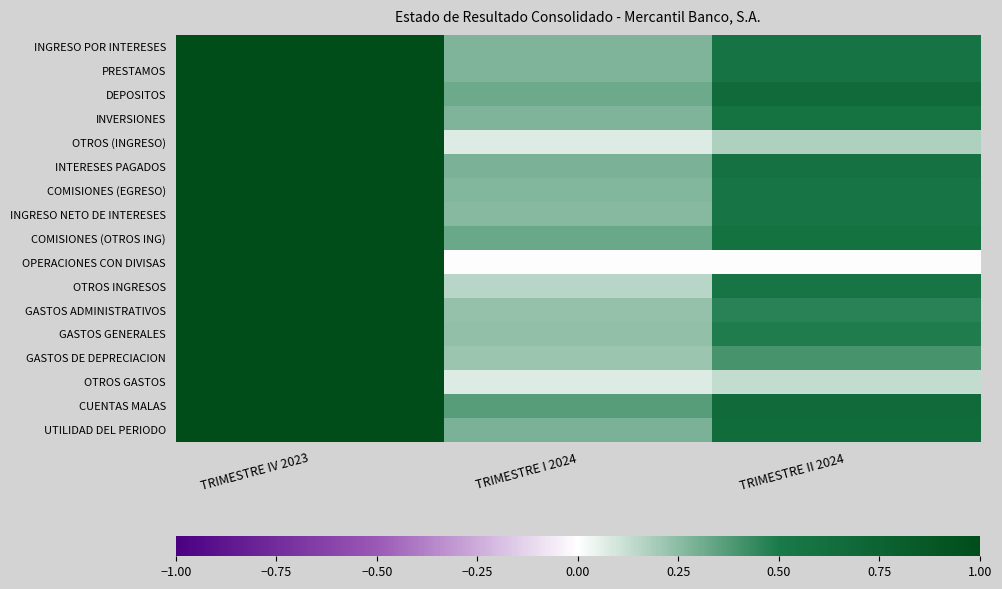

At which category does the chart reach its minimum across all series?

TRIMESTRE I 2024